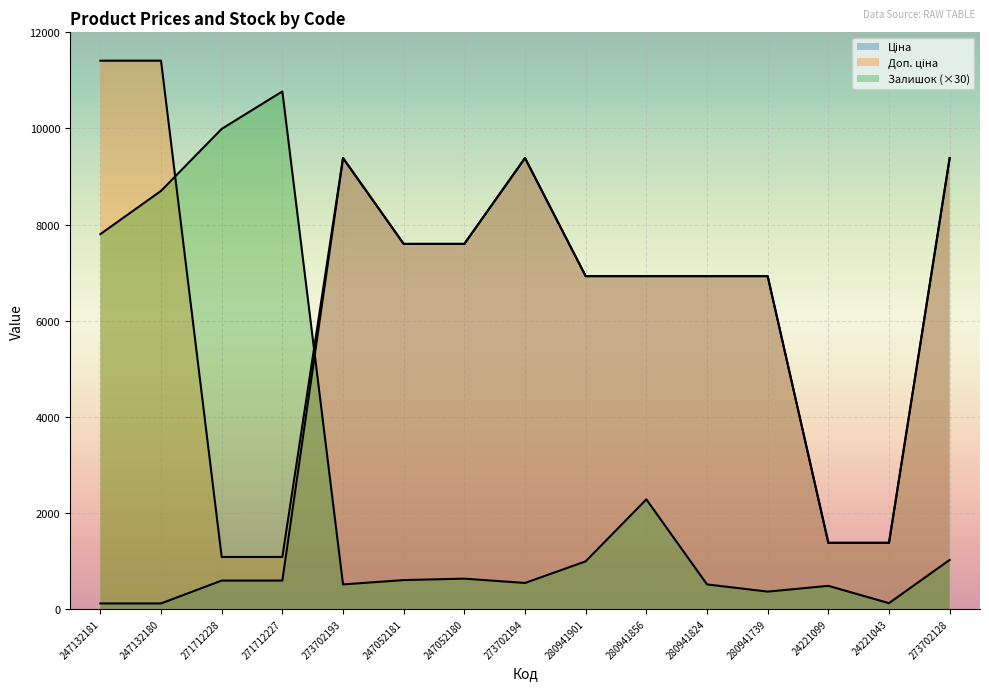

Rank the series by their maximum value, from highest to lowest.

Доп. ціна, Залишок, Ціна